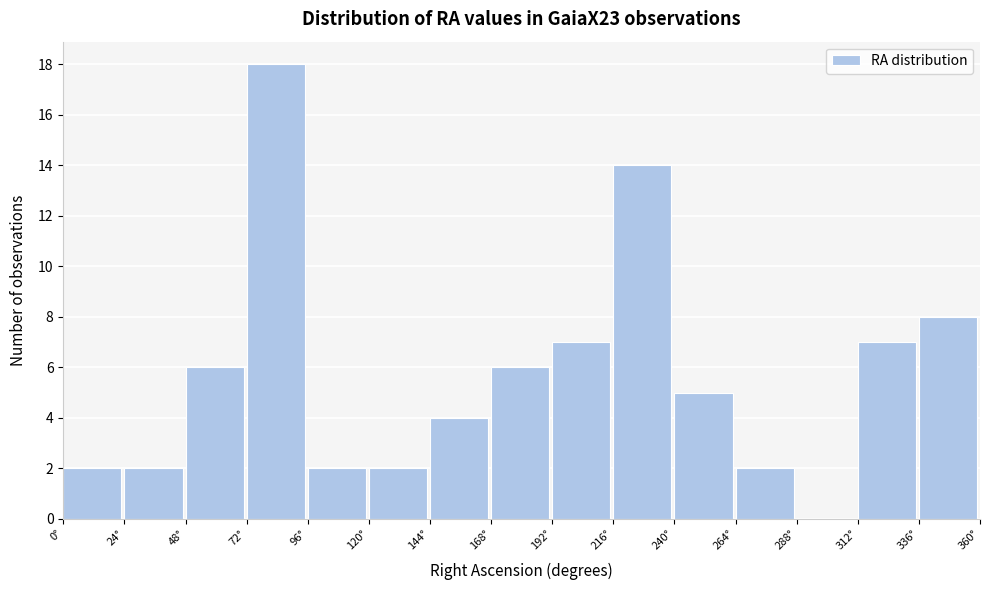

Over which range of the x-axis is the bar tallest?

72 to 96